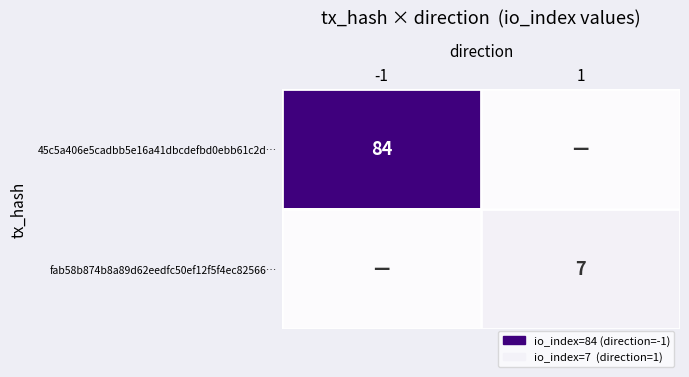

The 45c5a406e5cadbb5e16a41dbcdefbd0ebb61c2d… series shows 84 at -1. True or false?

True